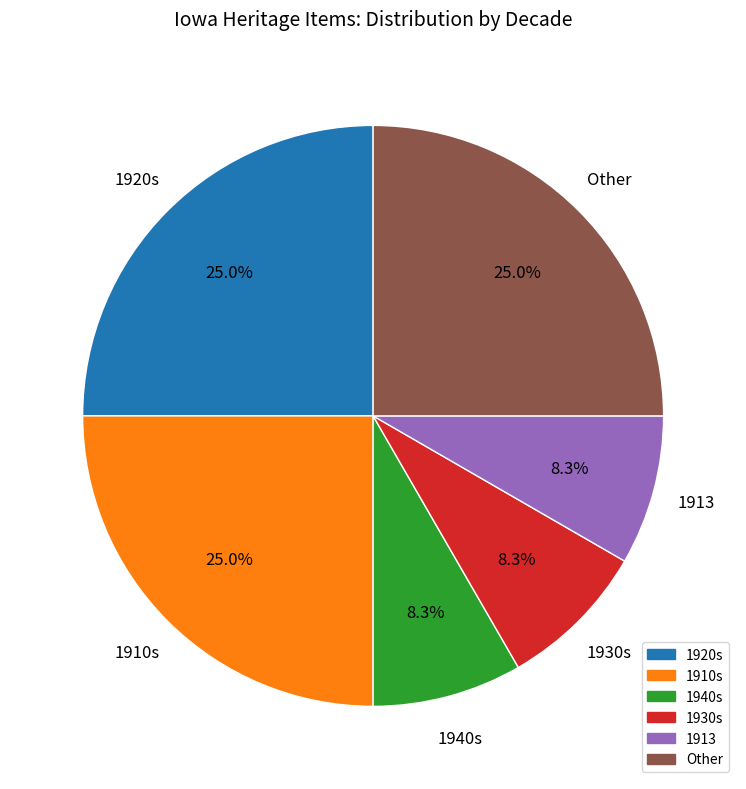

Does any single category account for the majority?

No